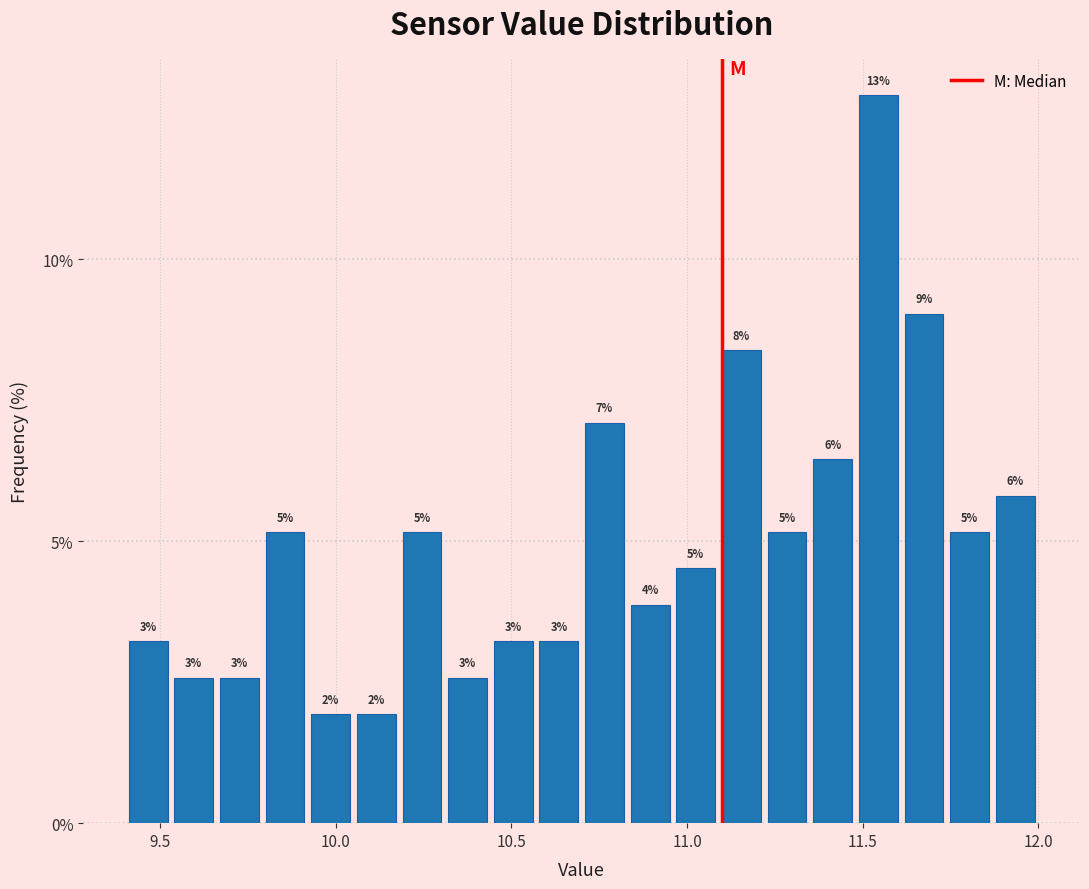

Read against the x-axis, roughly where is the centre of the tallest bar?

11.55